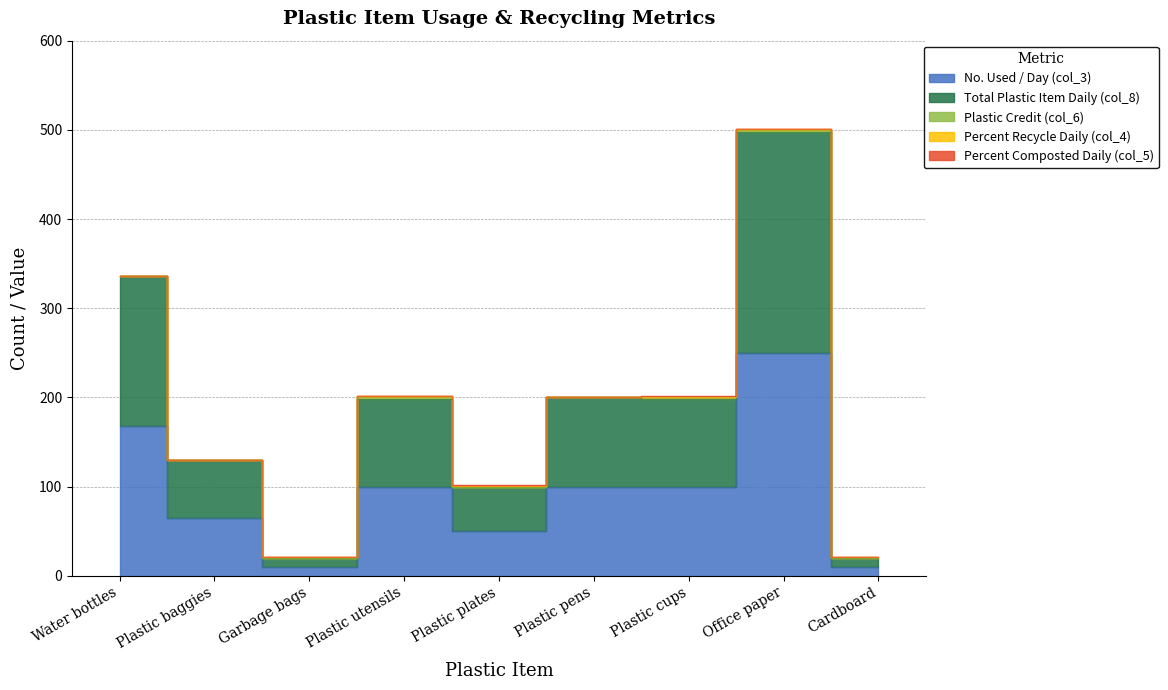

How many positive values does the Percent Recycle Daily (col_4) series have?

7